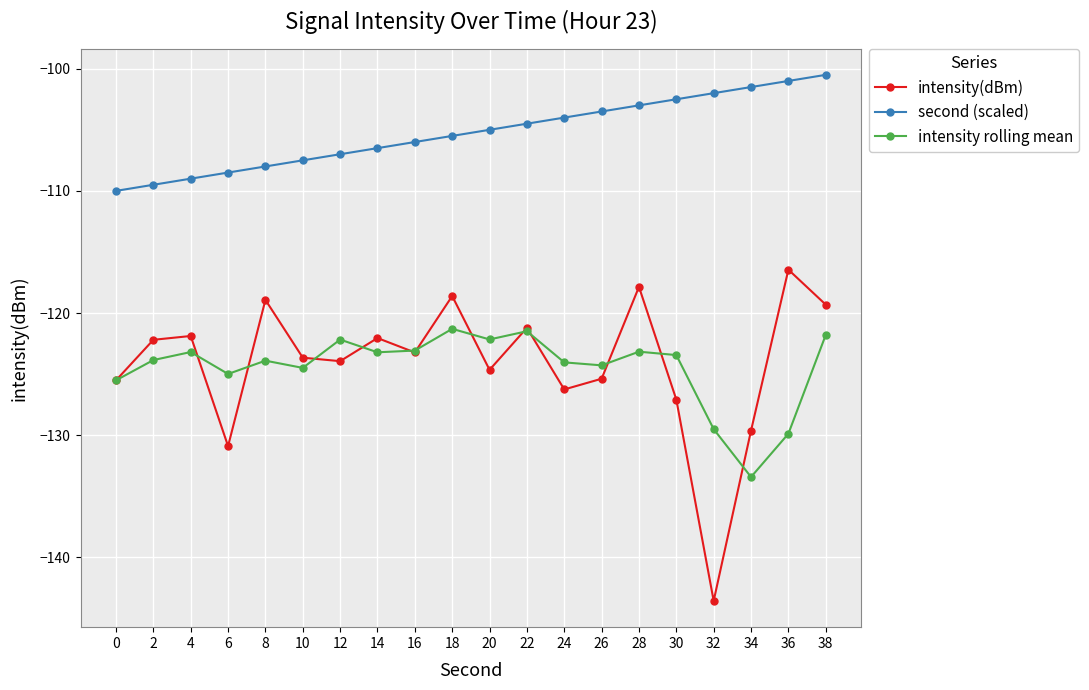

What is the average value of the second (scaled) series?

-105.2